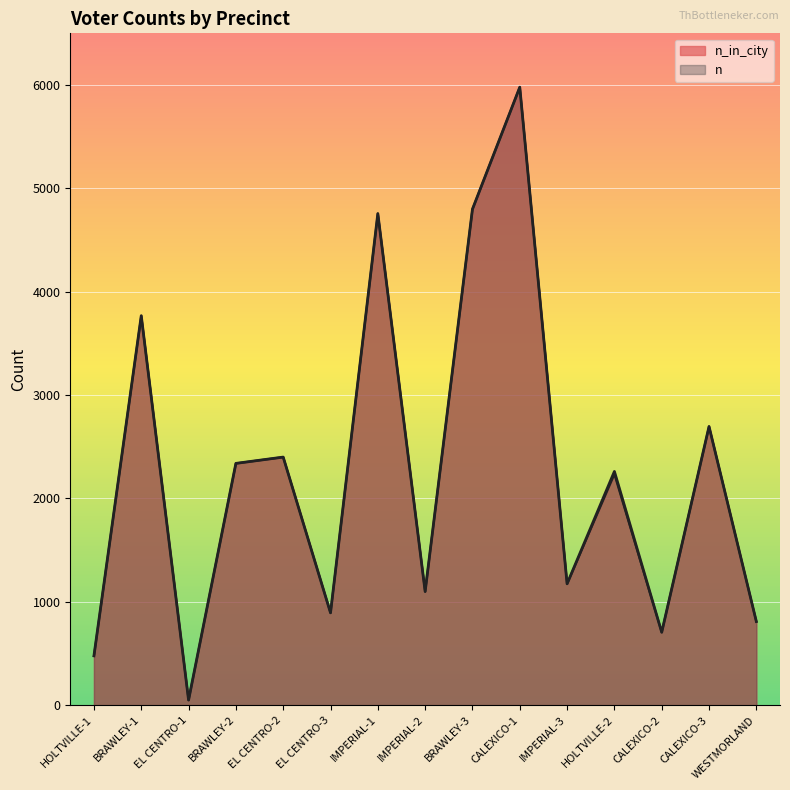

True or false: n has a value of 1003 at CALEXICO-3.

False